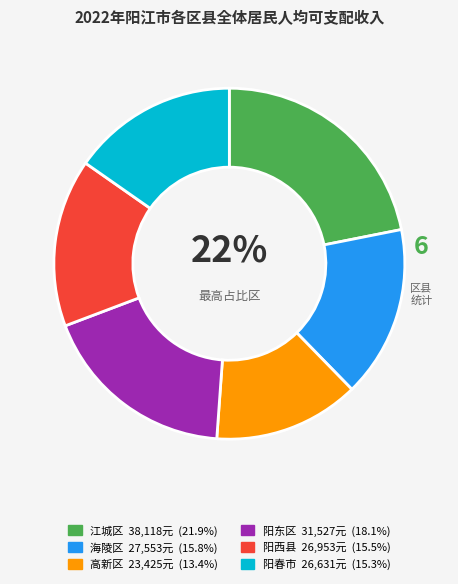

To the nearest percent, what is the average slice percentage?

17%